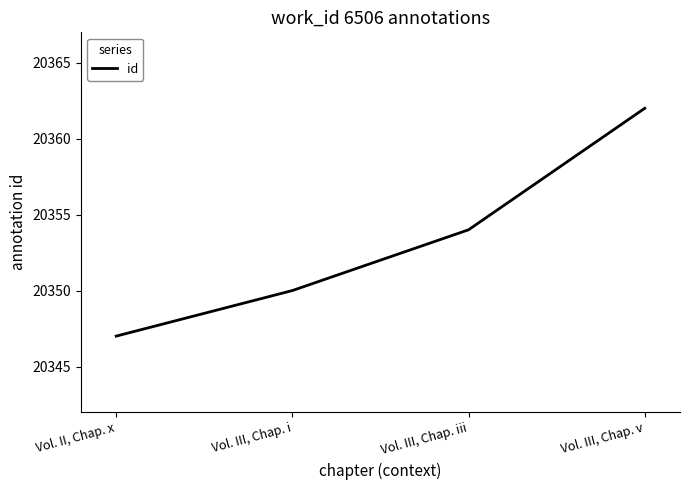

Which category has the lowest value across all series?

Vol. II, Chap. x